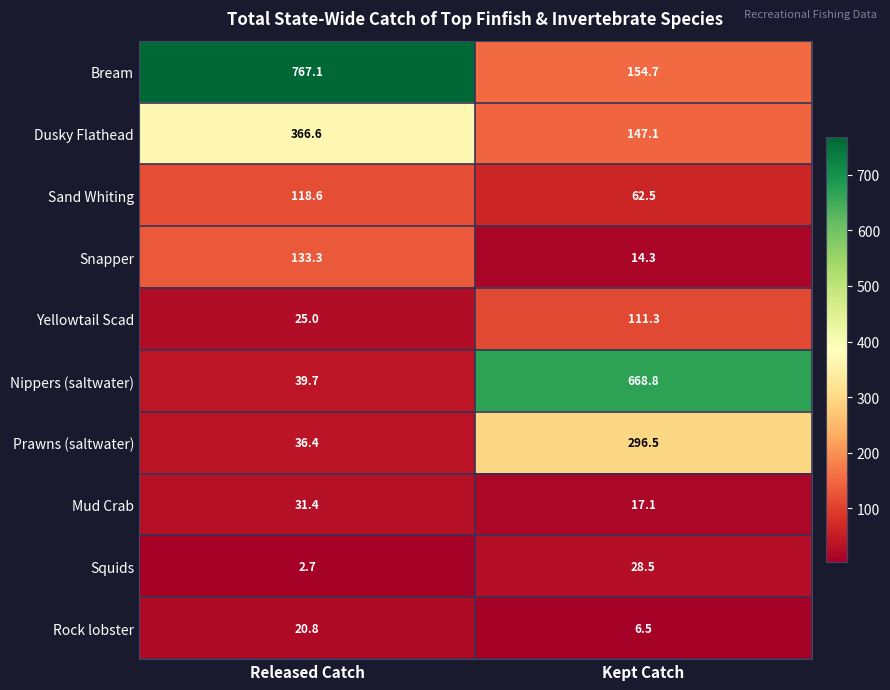

At which category is the sum across all series the highest?

Released Catch